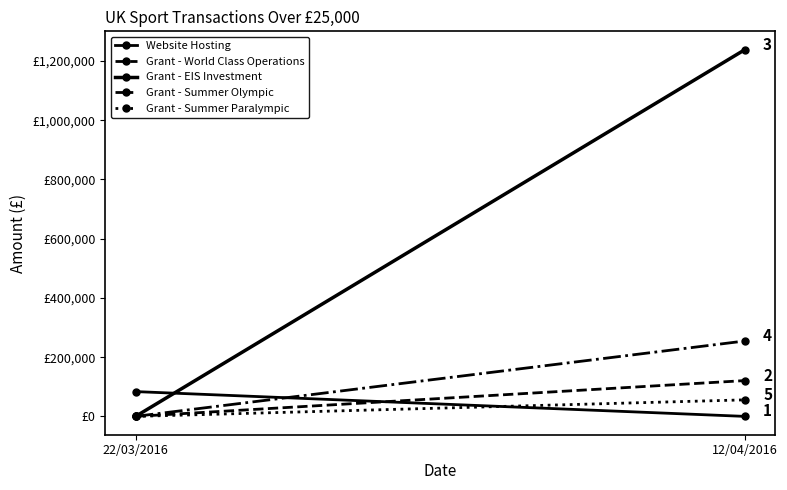

How many Grant - World Class Operations values are between 0 and 120865?

2